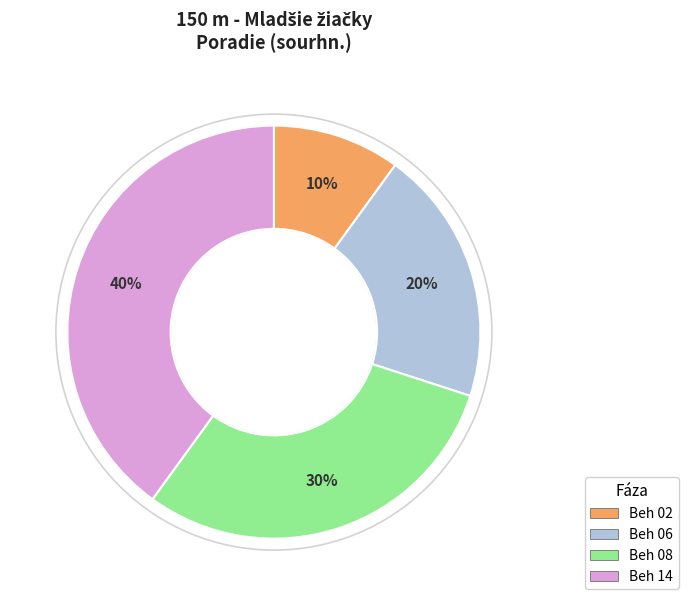

True or false: Beh 06 accounts for 20% of the total.

True